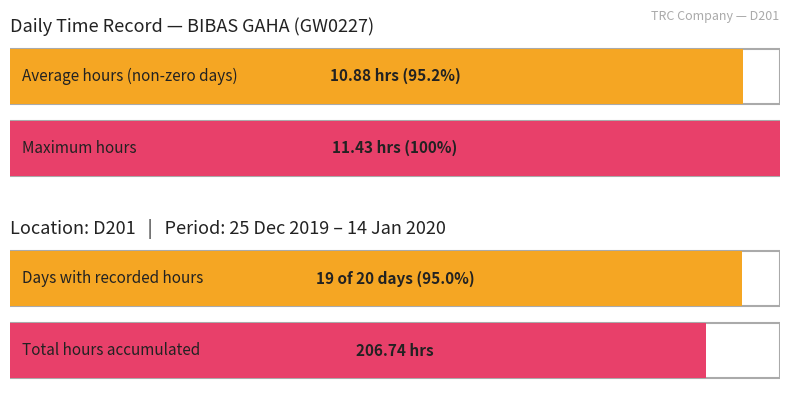

What is the greatest value displayed?

11.4